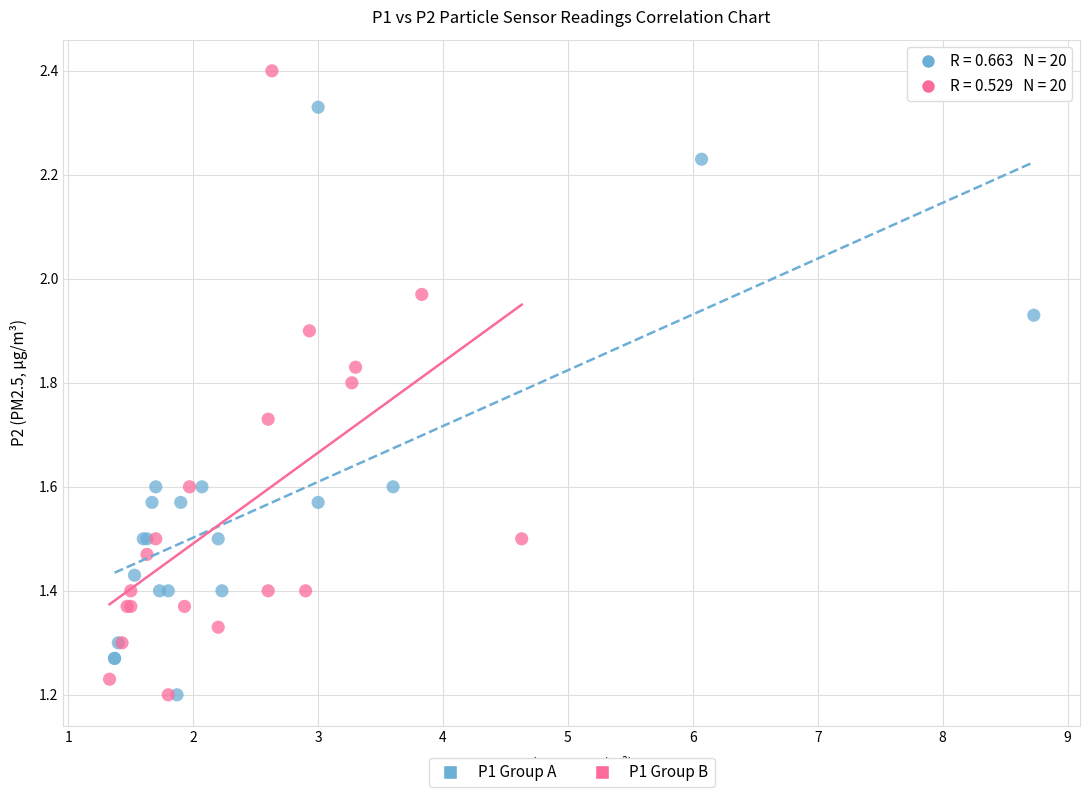

Which series reaches the maximum Y coordinate?

P1 Group B